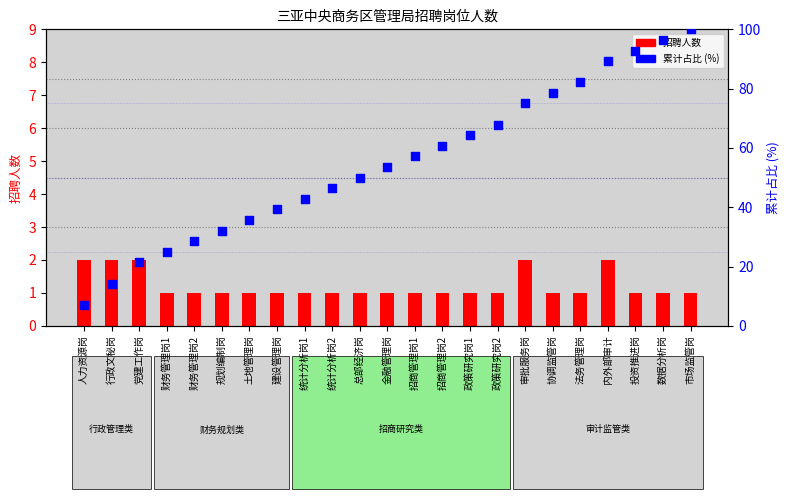

Which series has the widest spread of Y values?

累计占比 (%)